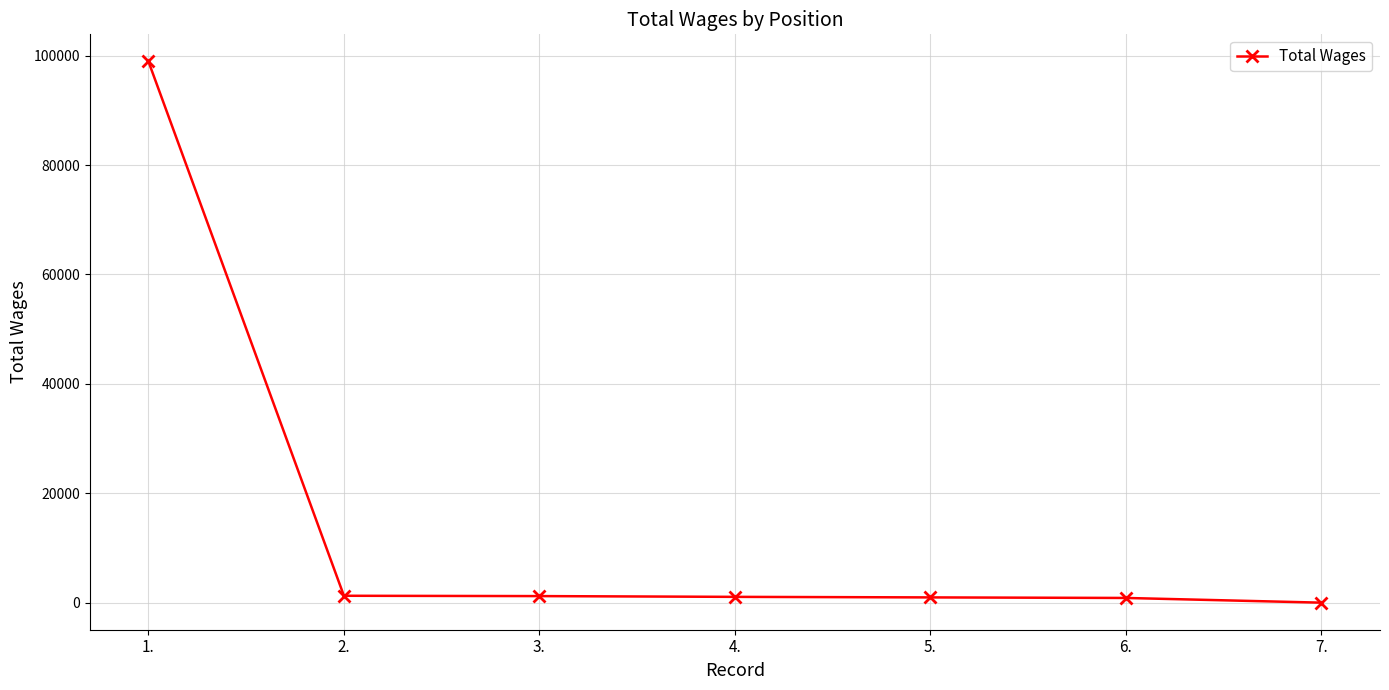

What is the ratio of the value at 5. to the value at 4.?

0.9